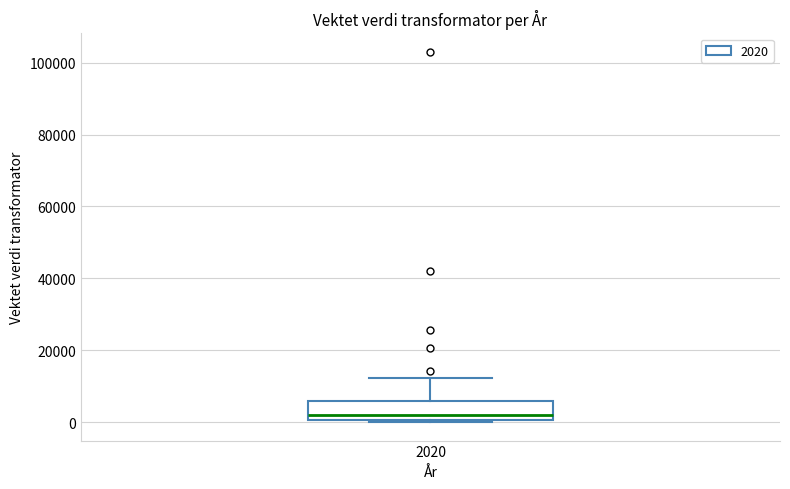

Read this box plot against the y-axis: the position of the median line, the range covered by the box, and the ends of both whiskers. The values are not printed on the chart, so give them approximately, as read against the axis.

median 2000, box 0 to 6000, whiskers 0 to 12000